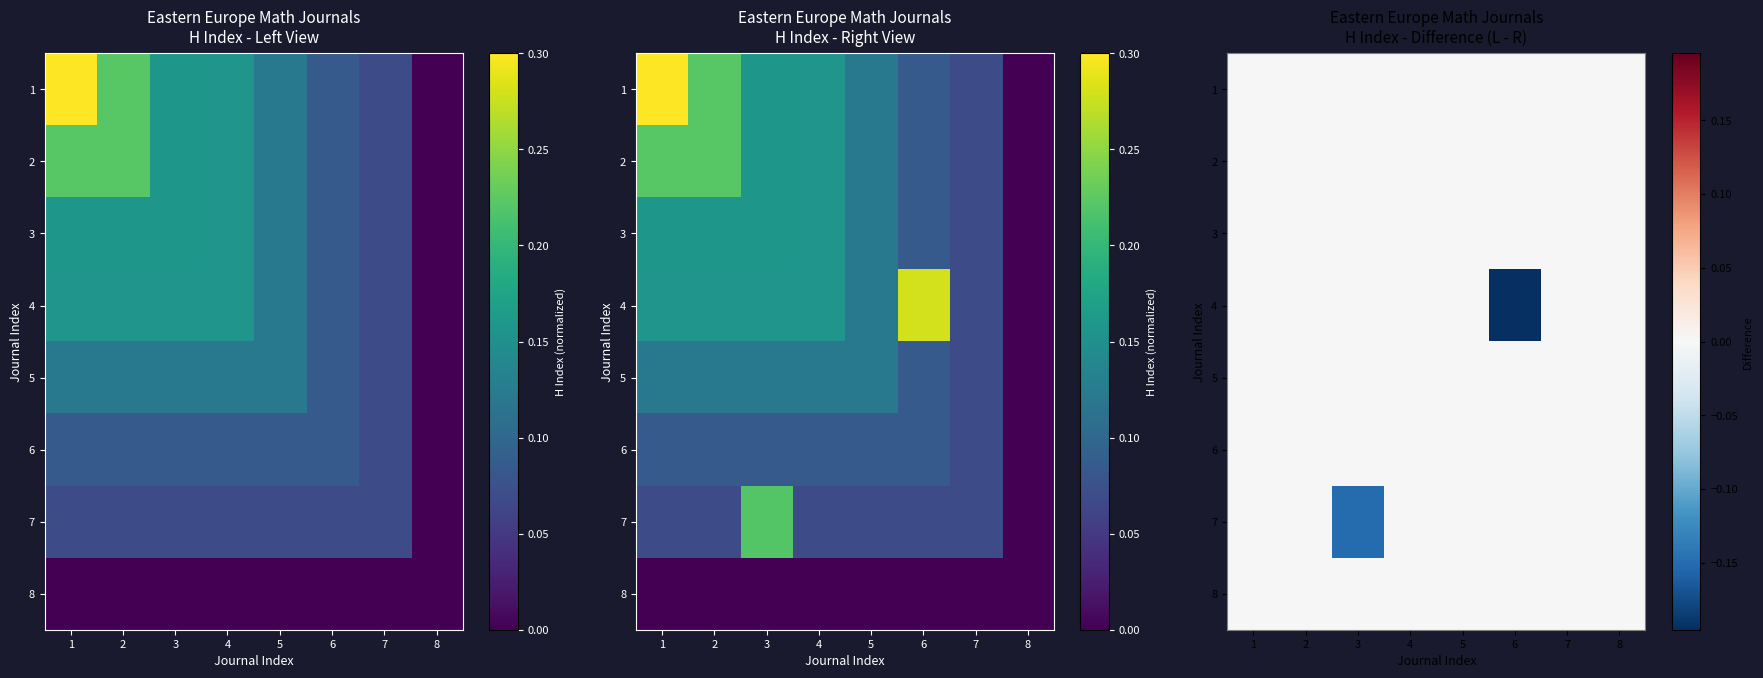

How many 4 values are between 0 and 1?

7